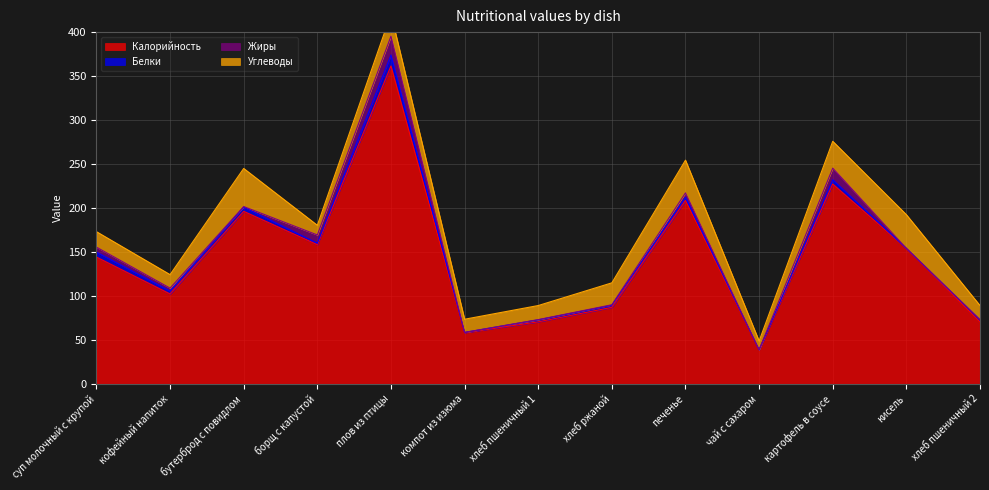

Which category has the highest value in the Калорийность series?

плов из птицы